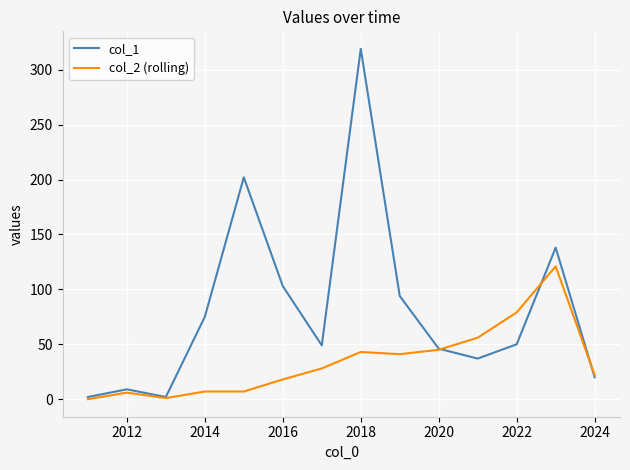

What is the greatest value displayed?

319